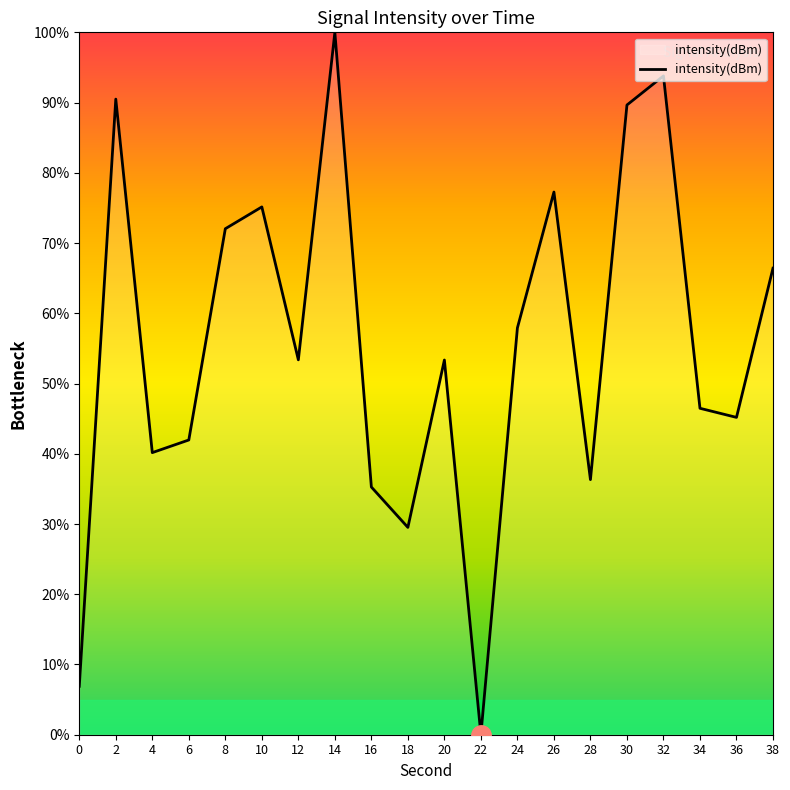

What is the maximum value shown in the chart?

100.0